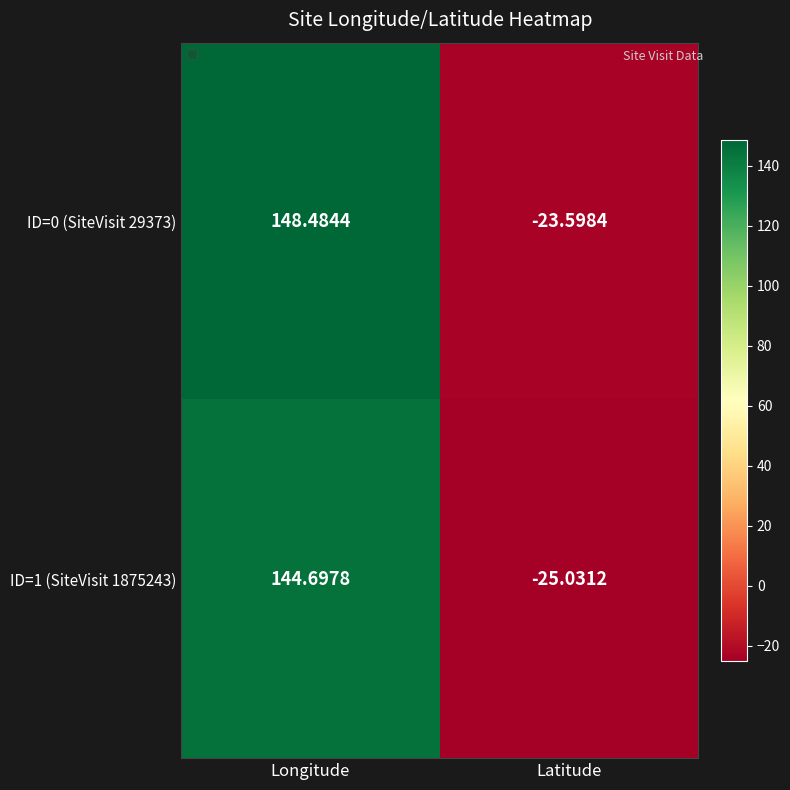

At Latitude, list the series in order from largest to smallest.

ID=0 (SiteVisit 29373), ID=1 (SiteVisit 1875243)